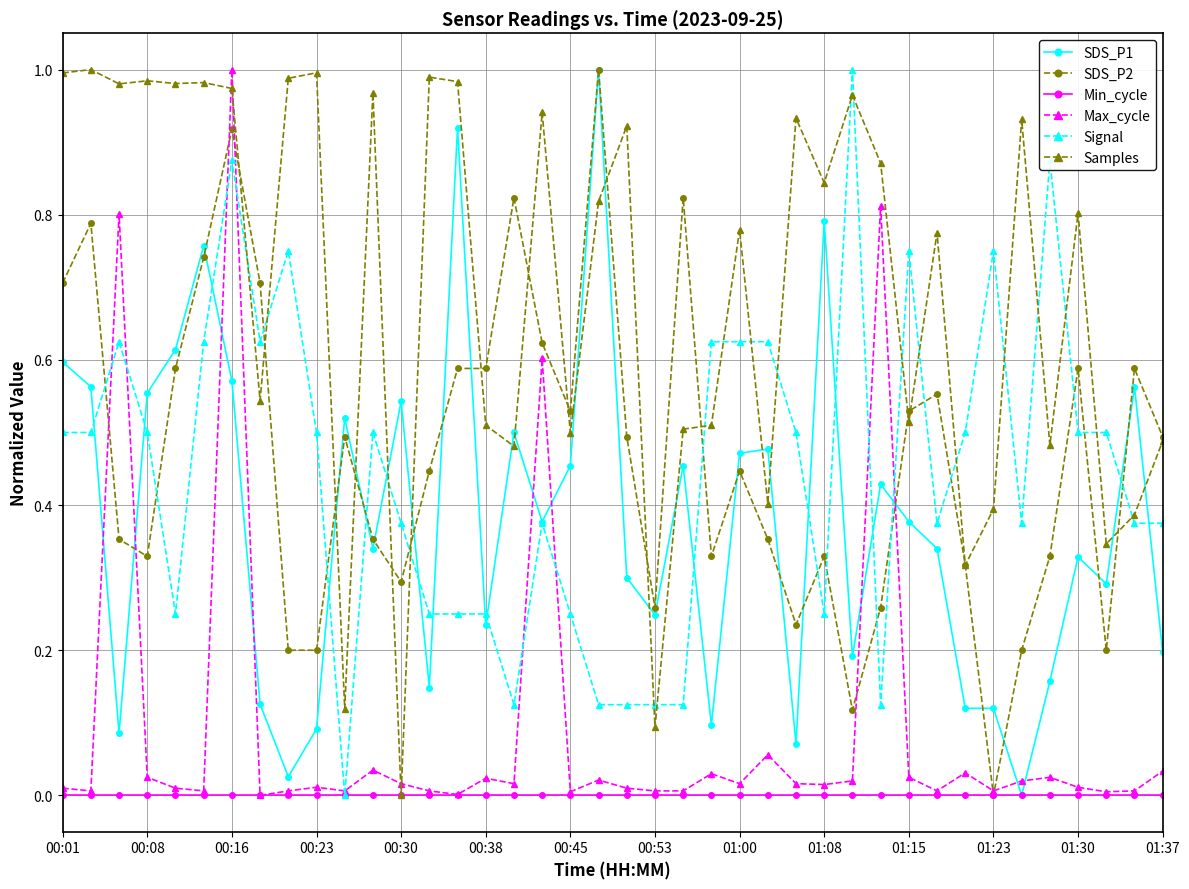

Count the number of categories in the chart.

40